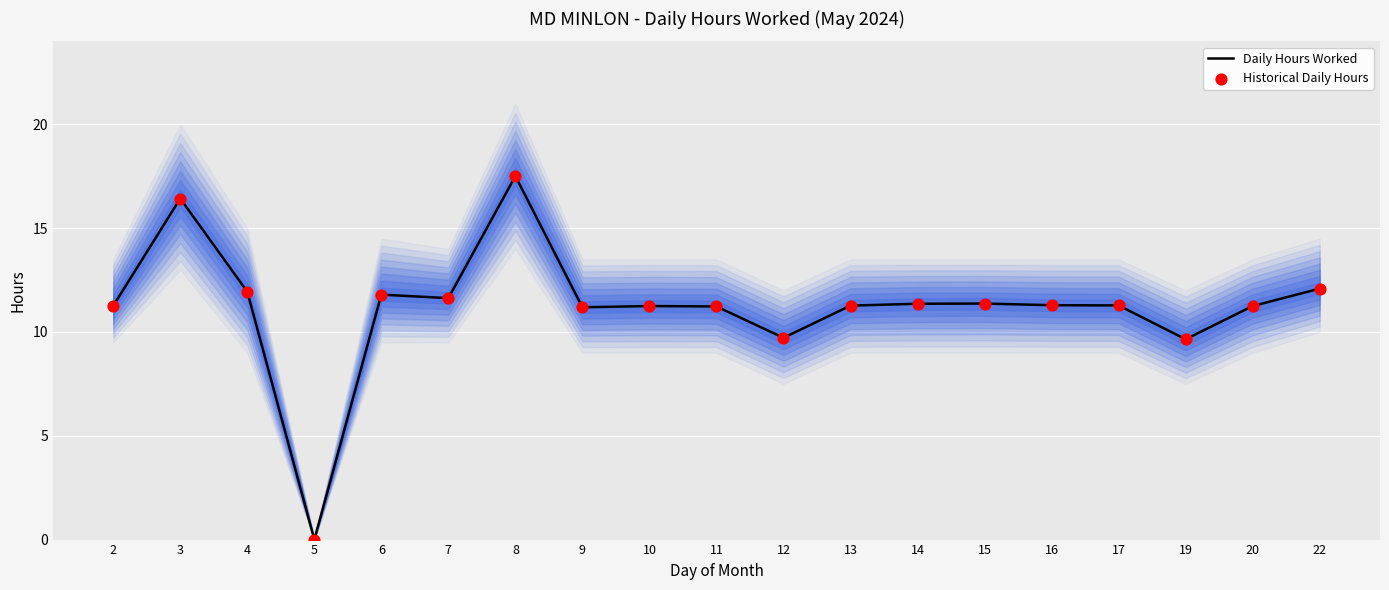

At which category is the sum across all series the highest?

8